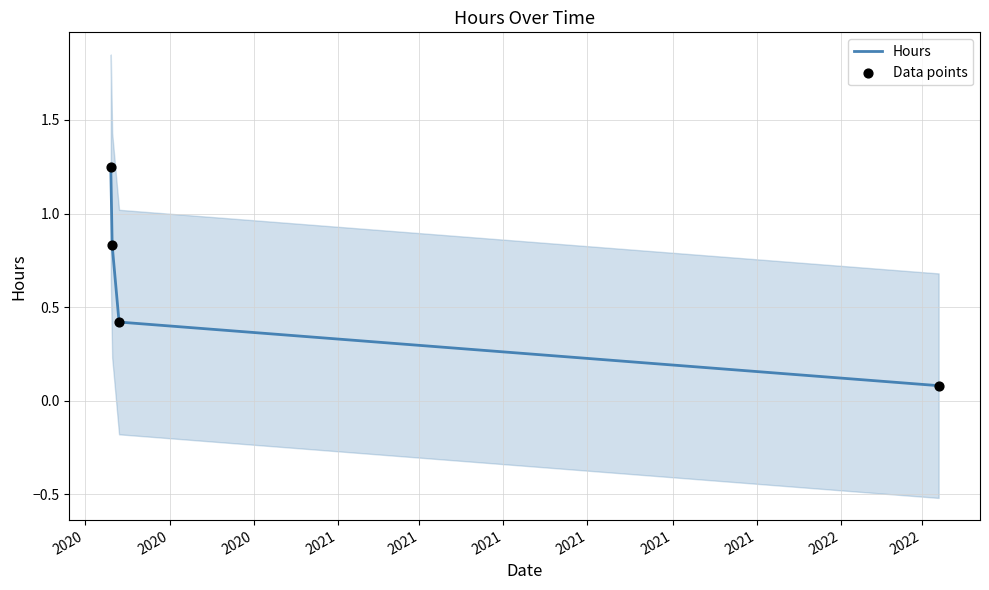

Which series reaches the maximum Y coordinate?

Hours